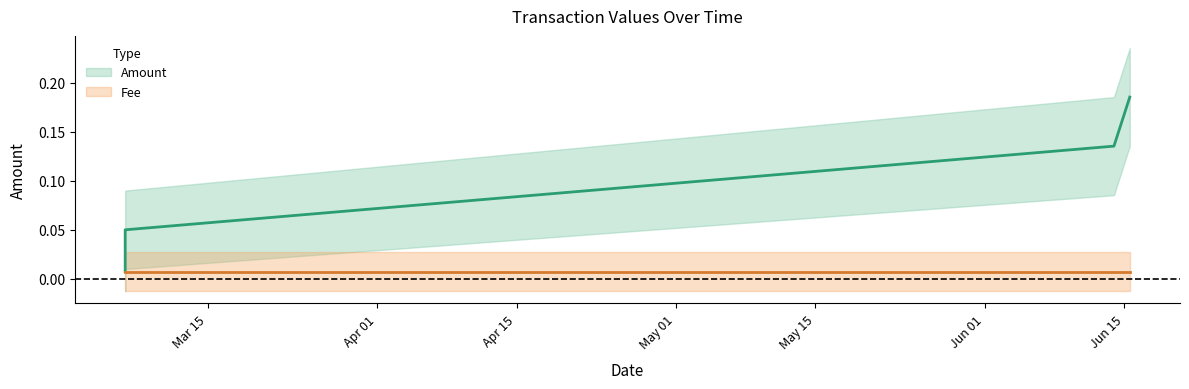

Is this an area chart (filled region under the line)?

No